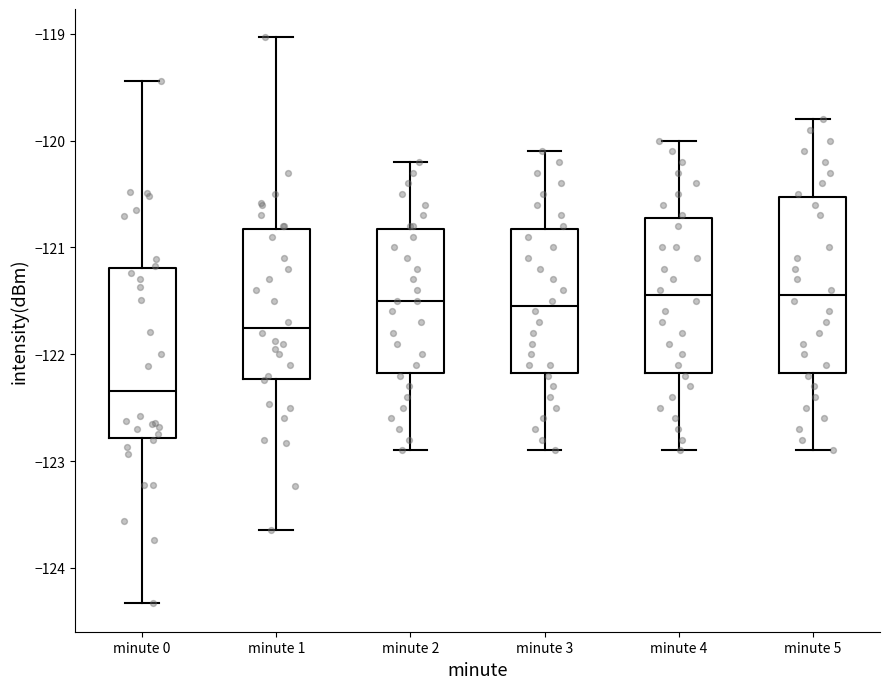

Where is the lower edge of the box for minute 3 on the y-axis? The values are not printed on the chart, so give them approximately, as read against the axis.

-122.2